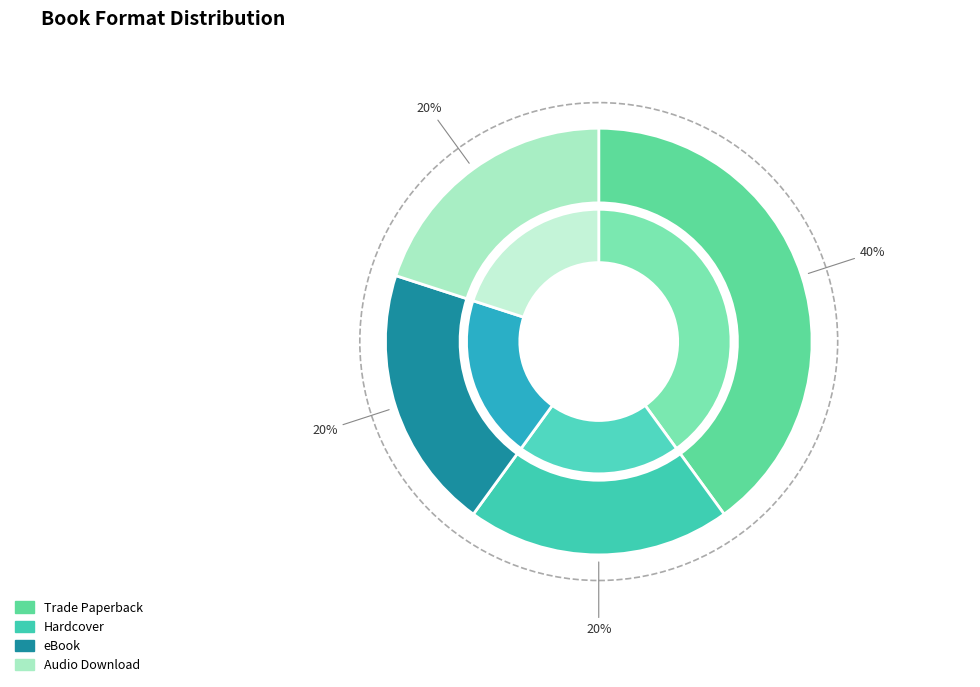

To the nearest percent, what is the difference between the Audio Download and Trade Paperback slice percentages?

20%